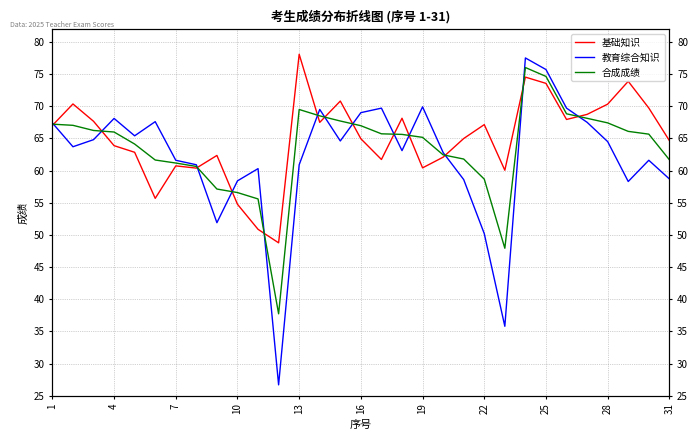

List the series in order of their peak value, lowest first.

合成成绩, 教育综合知识, 基础知识